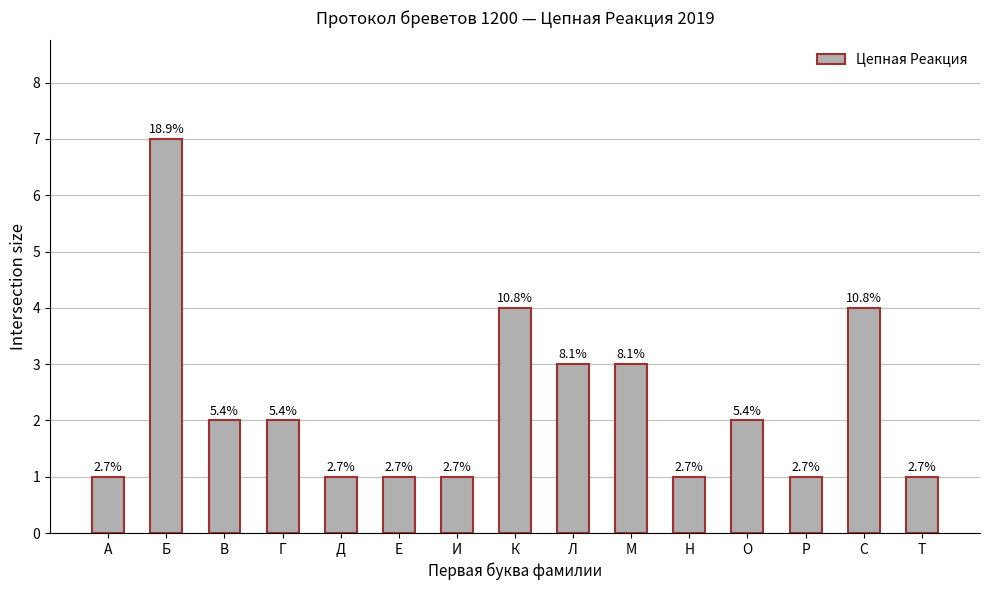

Does the chart contain any negative values?

No